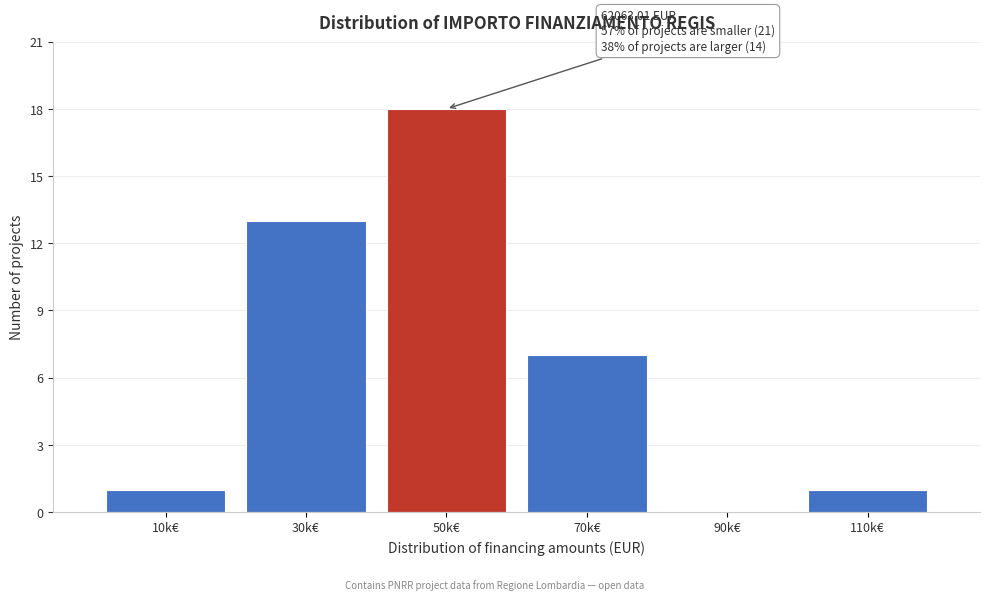

Reading right to left, what are all the values shown in this chart?

110k€=1	90k€=0	70k€=7	50k€=18	30k€=13	10k€=1